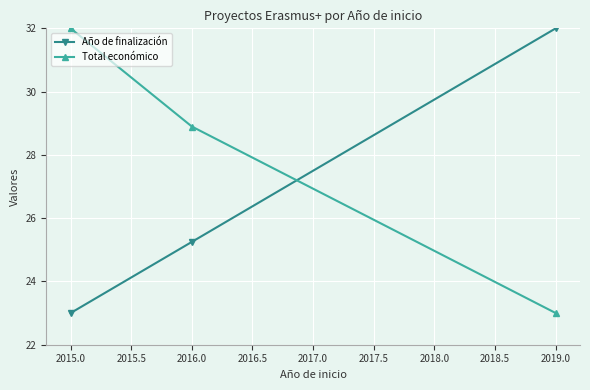

What is the value of the Año de finalización point at the 3rd from the left?

32.0